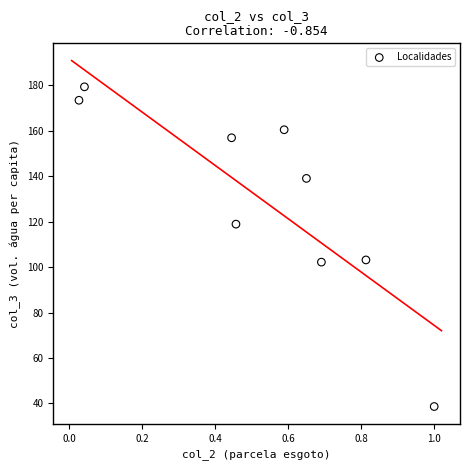

What is the average Y value?

130.2